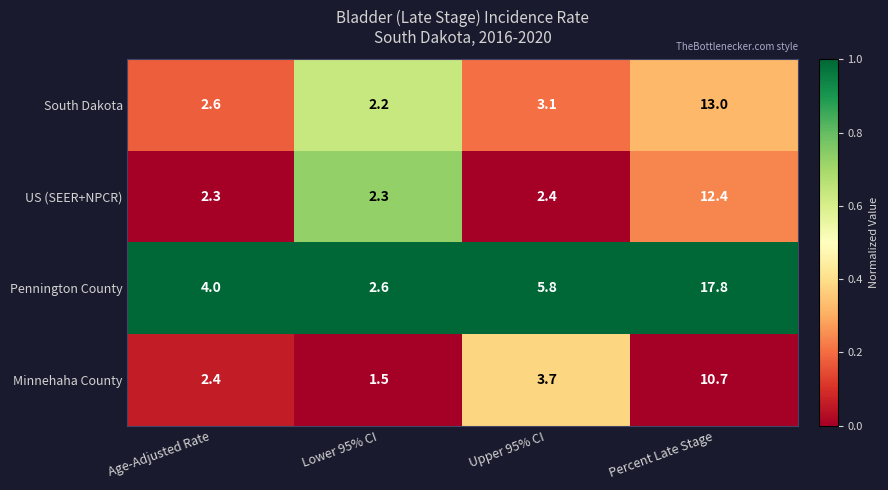

At which label does Minnehaha County first exceed 3?

Upper 95% CI